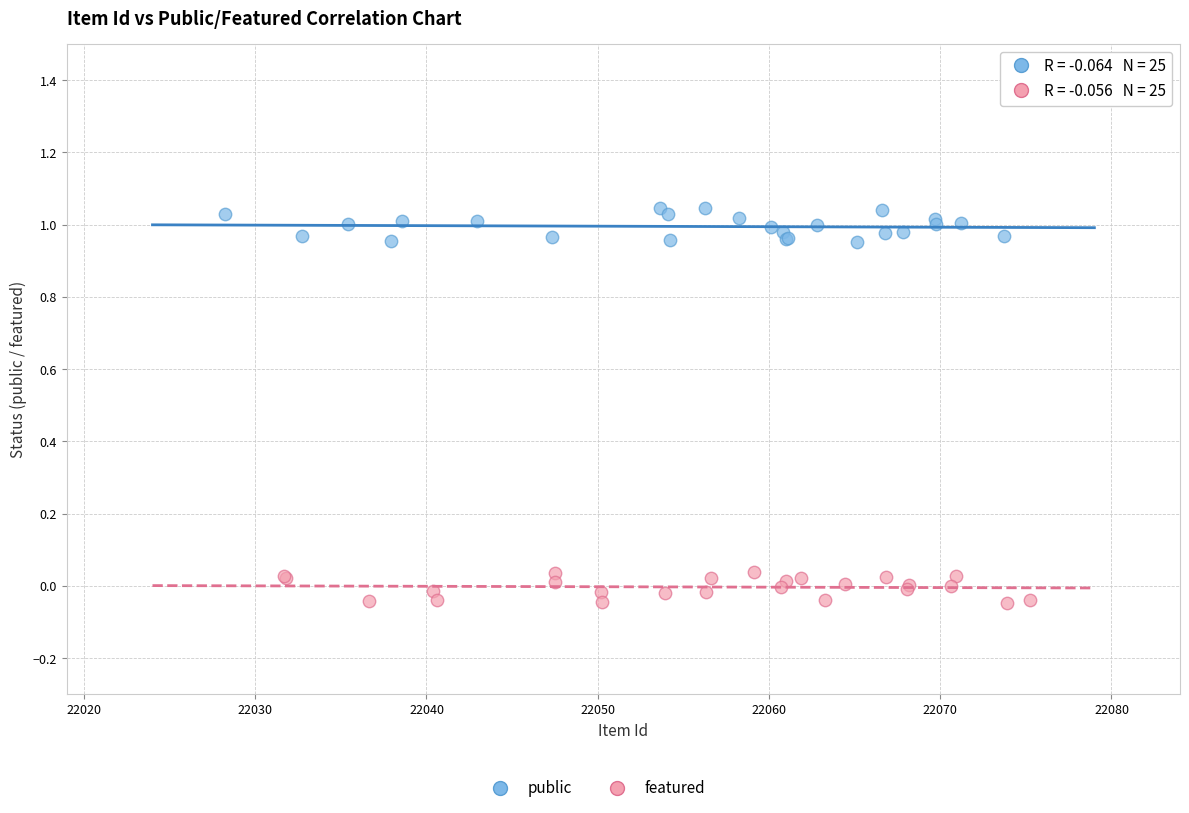

Which series contains the highest Y value?

public